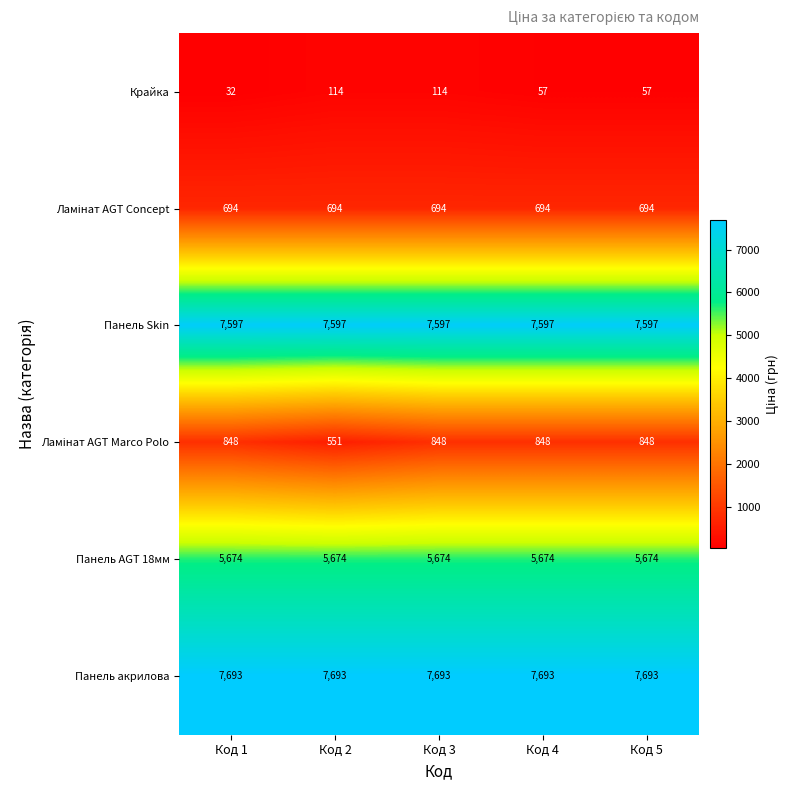

What is the difference between the highest and lowest values at Код 1?

7661